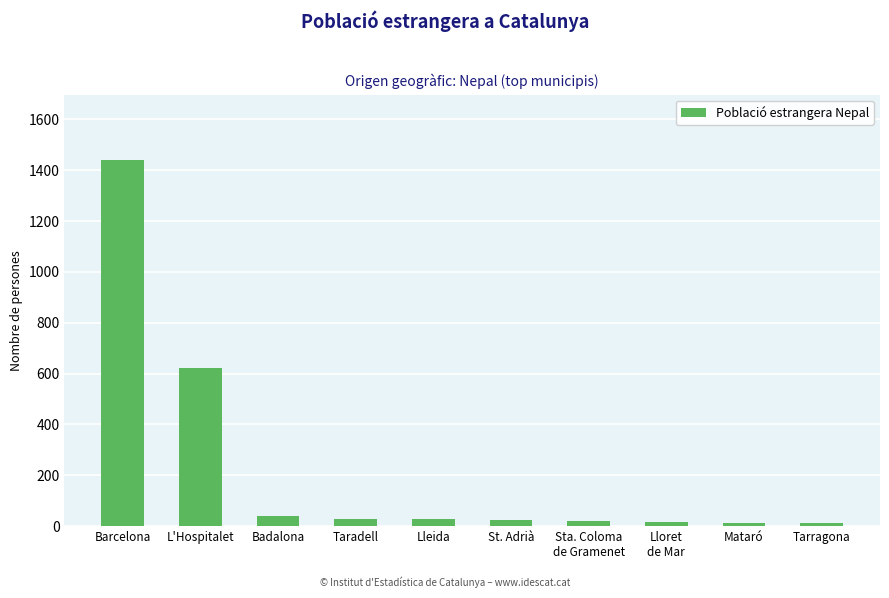

What is the sum of all values?

2247